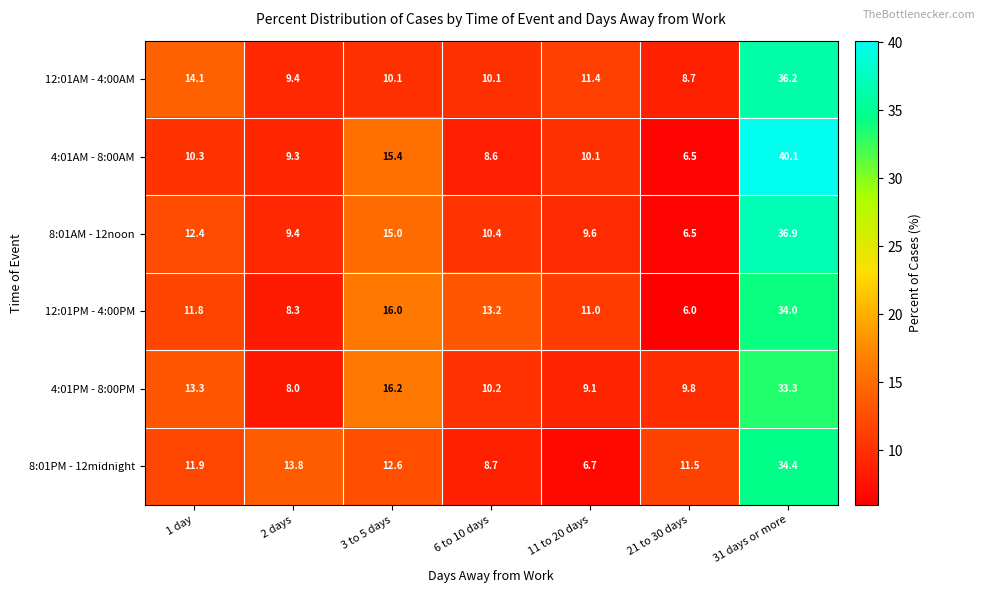

True or false: 4:01AM - 8:00AM has a value of 60.9 at 31 days or more.

False